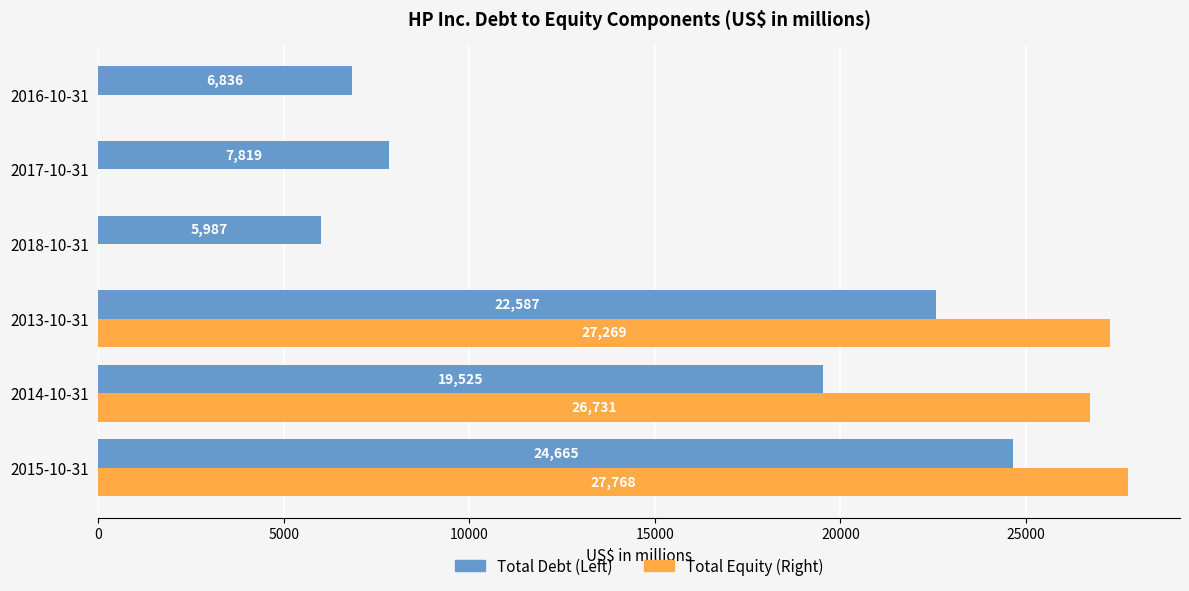

True or false: Total Debt (Left) has a value of 14874 at 2013-10-31.

False